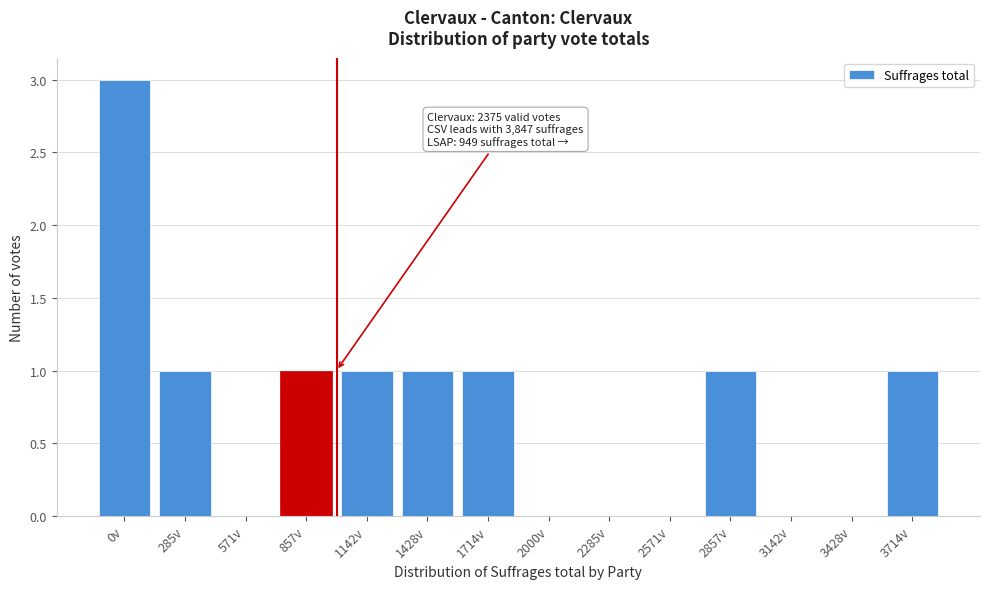

Reading left to right, list all the values displayed in this chart.

0v=3	285v=1	571v=0	857v=1	1142v=1	1428v=1	1714v=1	2000v=0	2285v=0	2571v=0	2857v=1	3142v=0	3428v=0	3714v=1